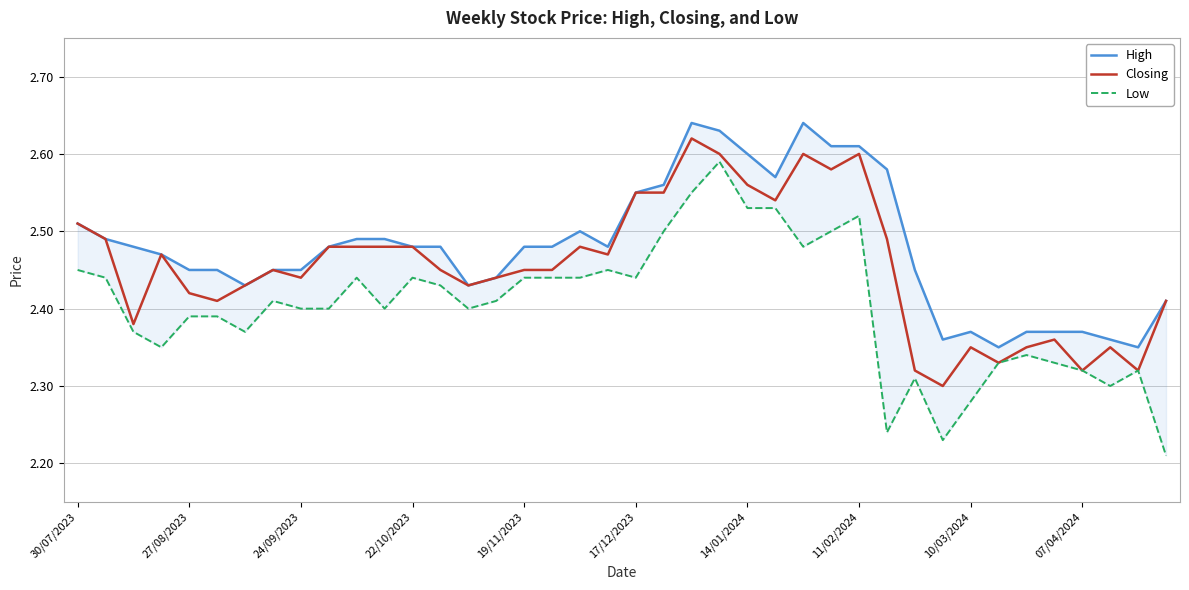

Which category has the lowest value across all series?

39